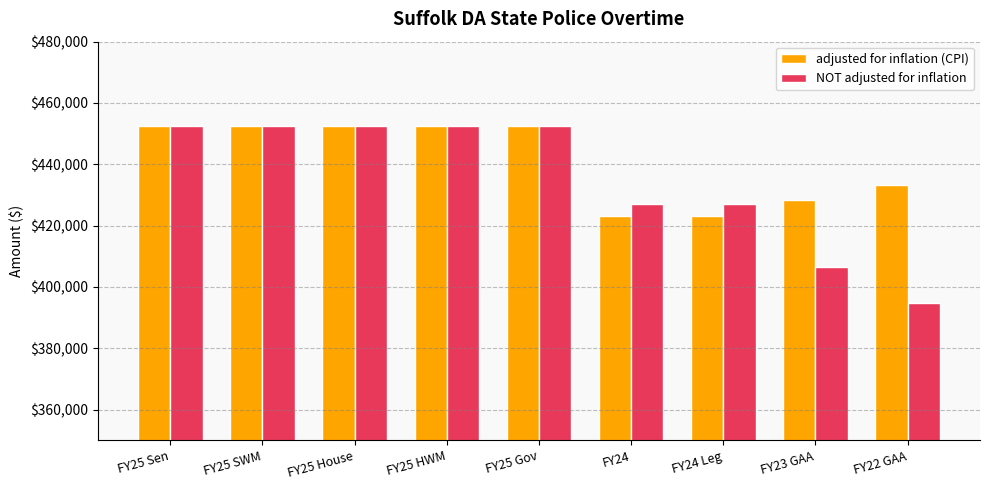

Reading left to right, extract all data points from this chart.

adjusted for inflation (CPI): FY25 Sen=452632	FY25 SWM=452632	FY25 House=452632	FY25 HWM=452632	FY25 Gov=452632	FY24=423269	FY24 Leg=423269	FY23 GAA=428308	FY22 GAA=433194
NOT adjusted for inflation: FY25 Sen=452632	FY25 SWM=452632	FY25 House=452632	FY25 HWM=452632	FY25 Gov=452632	FY24=427011	FY24 Leg=427011	FY23 GAA=406677	FY22 GAA=394832